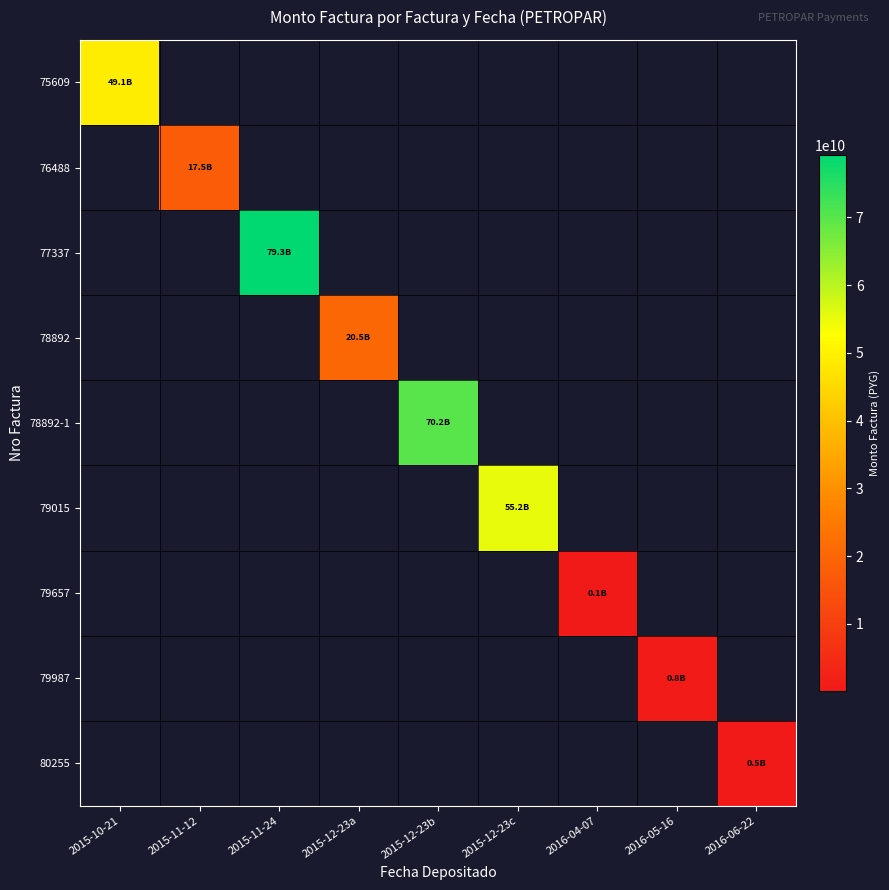

How many values in 80255 are above zero?

1